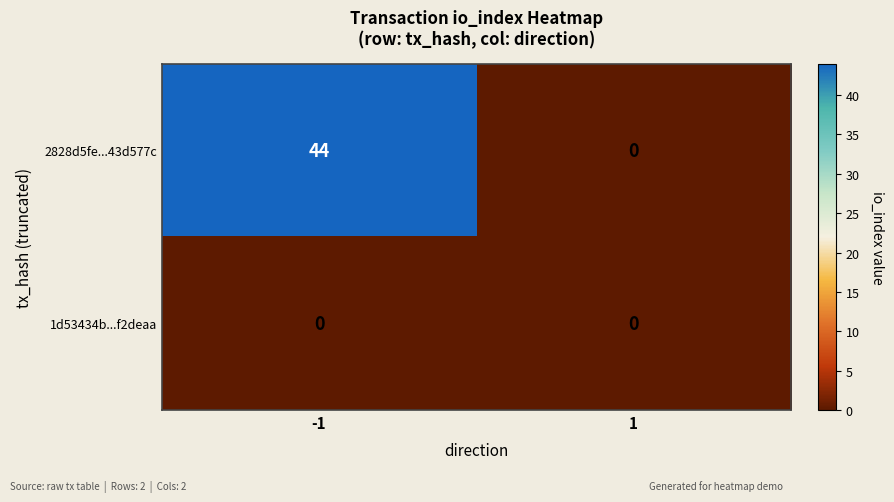

How many data points does each series have?

2